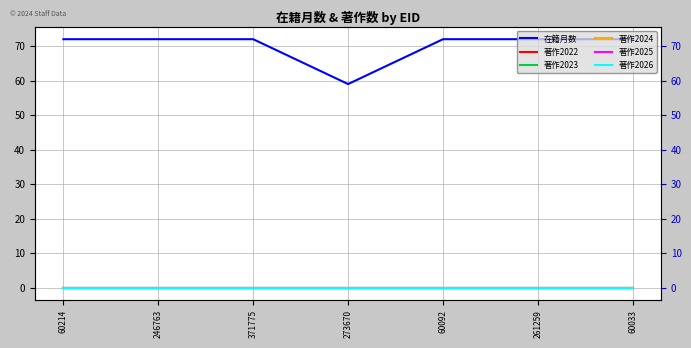

True or false: 在籍月数 and 著作2026 cross at least once.

False